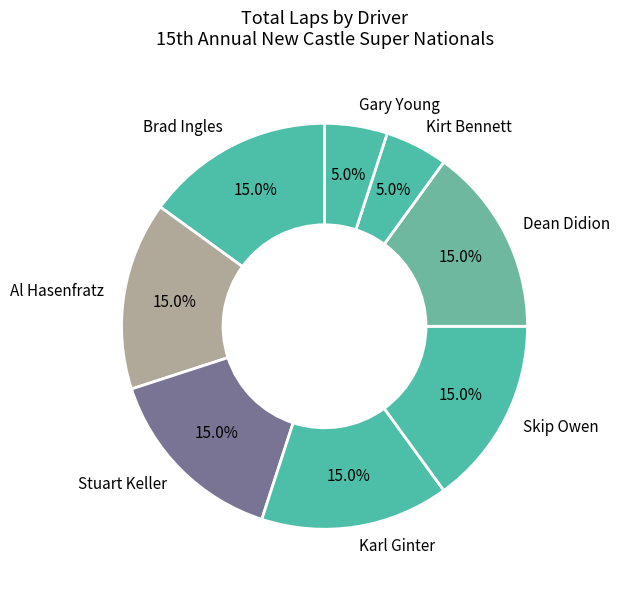

Combined, what portion of the pie is Dean Didion and Kirt Bennett?

20.0%